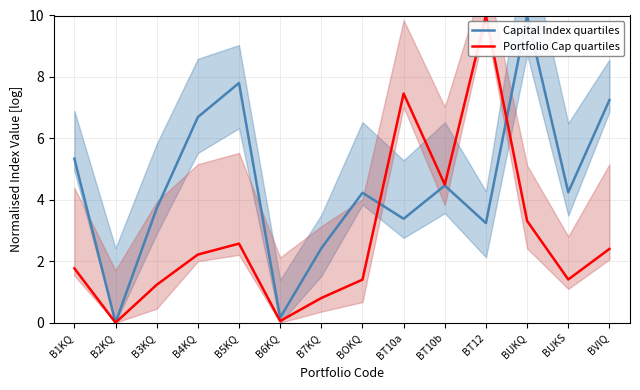

Which category has the highest value across all series?

BUKQ